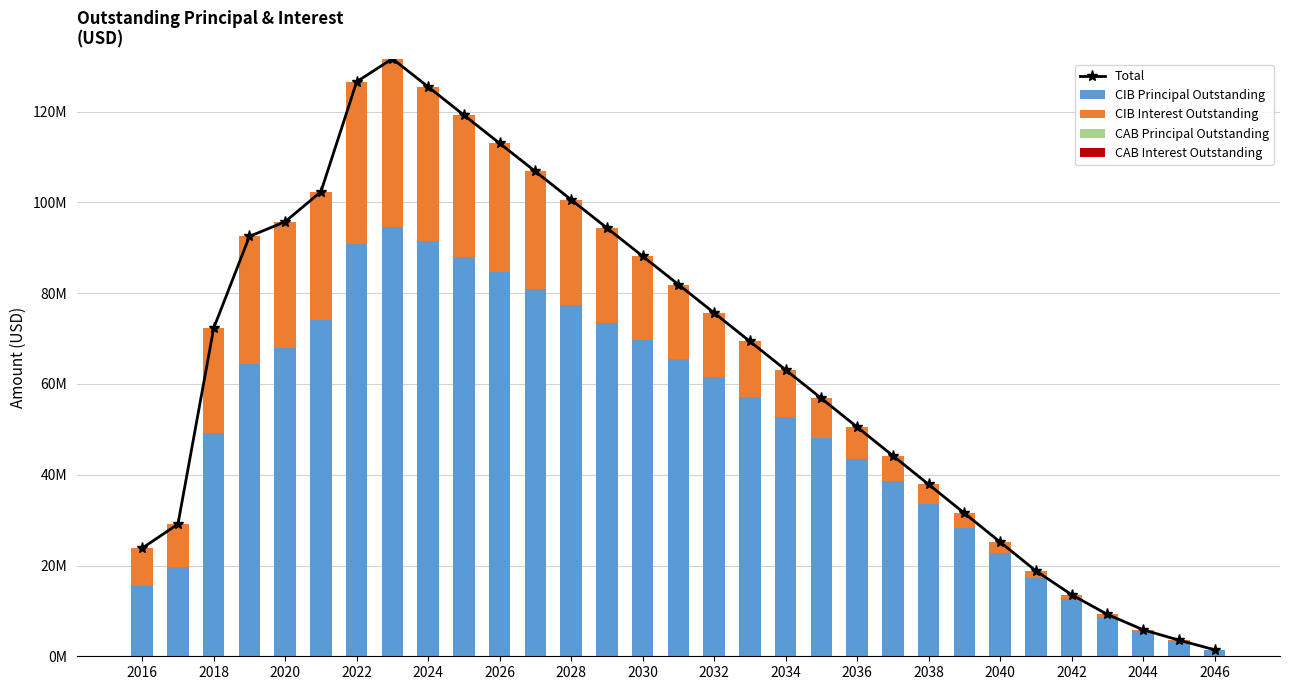

Does the chart contain any negative values?

No